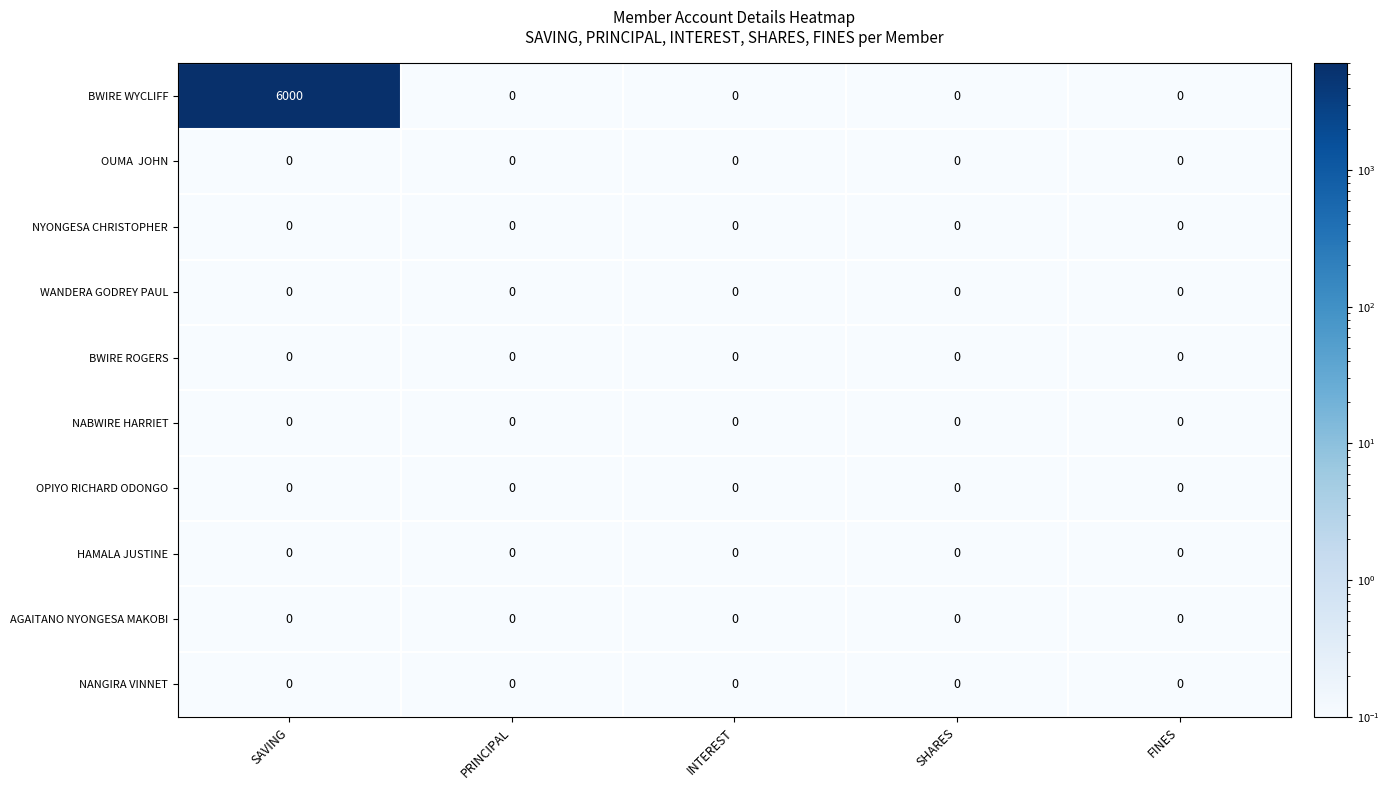

Which series has the largest range (max minus min)?

BWIRE WYCLIFF